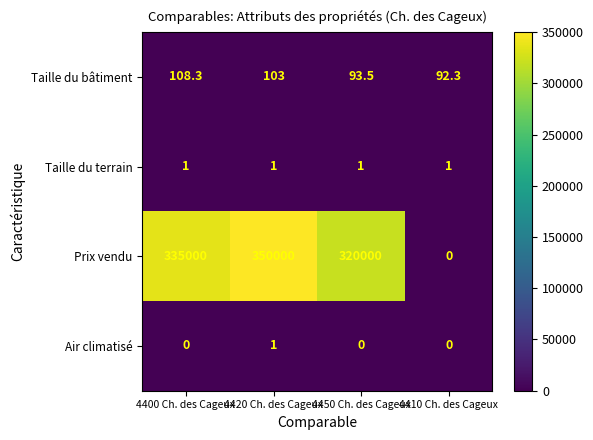

Reading right to left, extract all data points from this chart.

Taille du bâtiment: 4410 Ch. des Cageux=92.3	4450 Ch. des Cageux=93.5	4420 Ch. des Cageux=103.0	4400 Ch. des Cageux=108.3
Taille du terrain: 4410 Ch. des Cageux=1.0	4450 Ch. des Cageux=1.0	4420 Ch. des Cageux=1.0	4400 Ch. des Cageux=1.0
Prix vendu: 4410 Ch. des Cageux=0.0	4450 Ch. des Cageux=320000.0	4420 Ch. des Cageux=350000.0	4400 Ch. des Cageux=335000.0
Air climatisé: 4410 Ch. des Cageux=0.0	4450 Ch. des Cageux=0.0	4420 Ch. des Cageux=1.0	4400 Ch. des Cageux=0.0